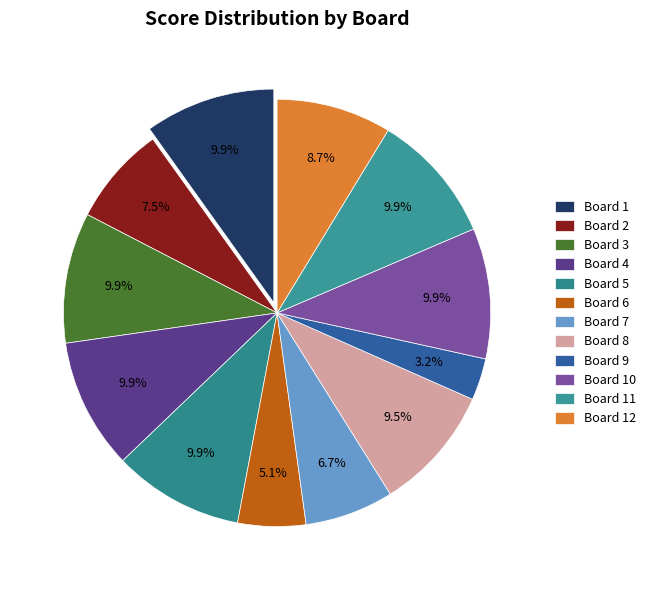

What percentage is the Board 6 slice, to the nearest percent?

5%